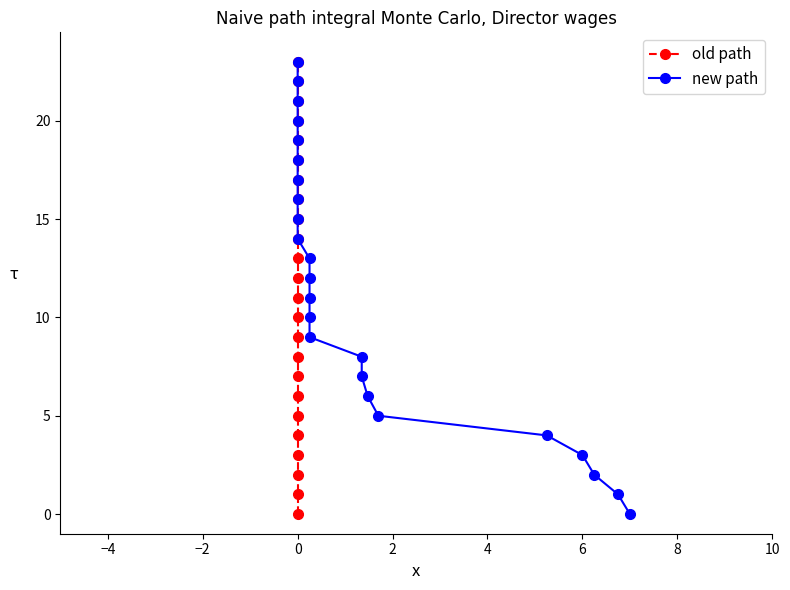

Which series changed the most between 15 and 21?

old path